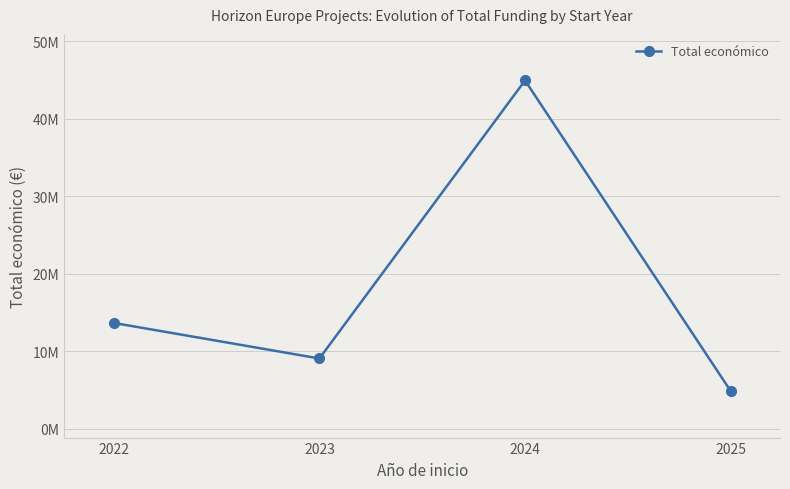

Reading left to right, transcribe all the data shown in this chart.

2022=13674106	2023=9087634	2024=44943471	2025=4895538